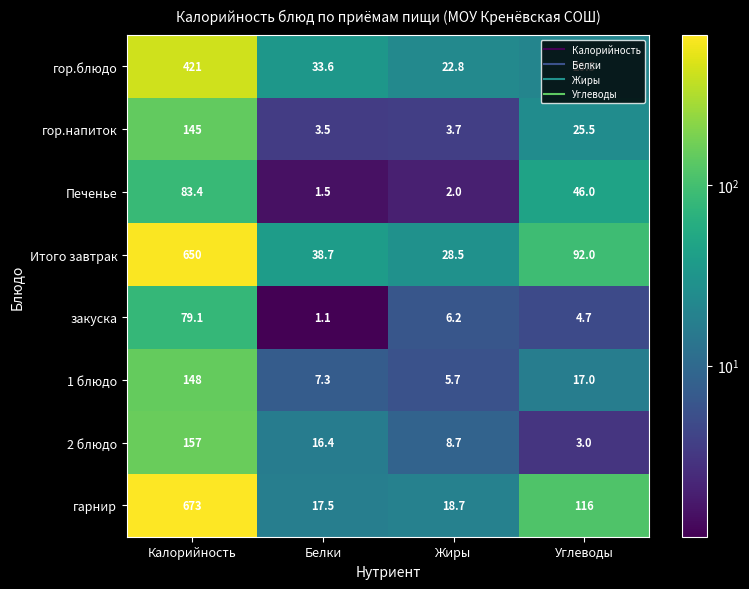

How many categories are shown in the chart?

4